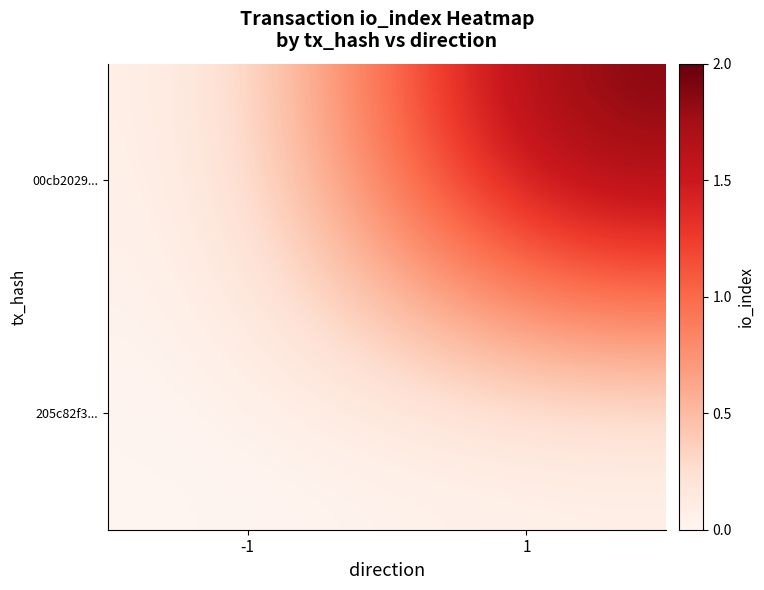

Reading left to right, transcribe all the data shown in this chart.

00cb2029...: -1=0	1=2
205c82f3...: -1=0	1=0